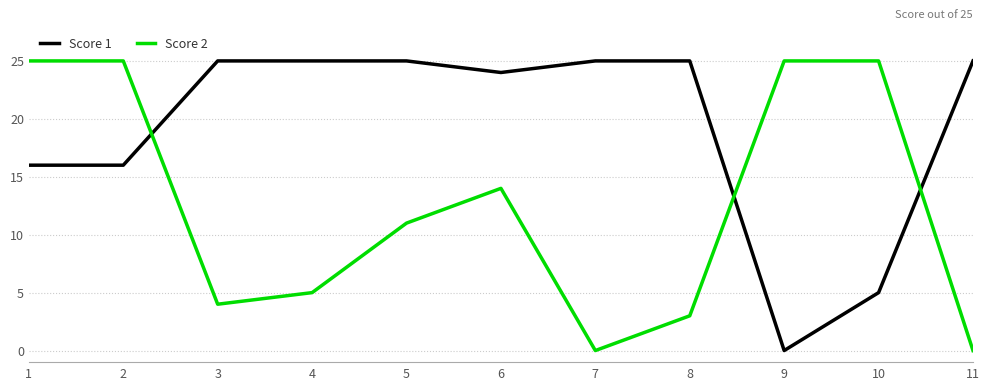

At how many categories does at least one series exceed 6?

11